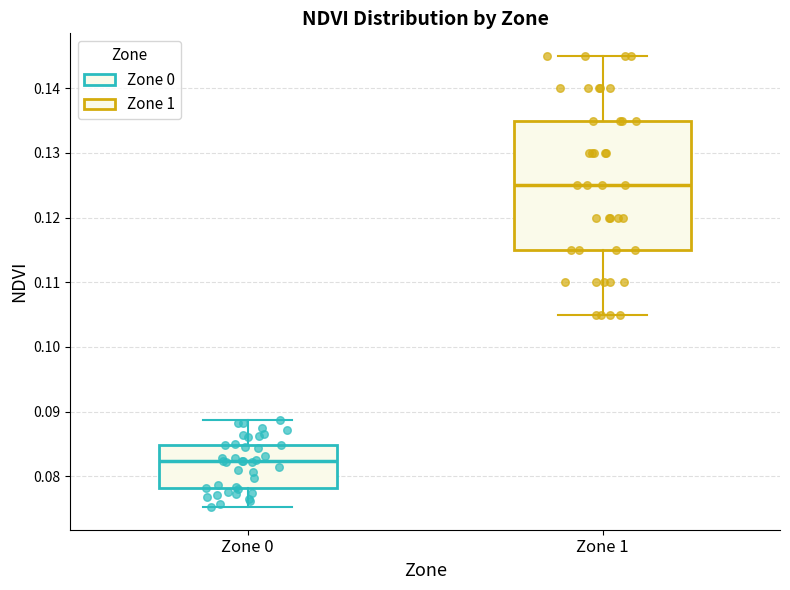

Reading left to right, transcribe this box plot: for each box, give where its median line is, the range the box spans, and where its two whiskers end, as read against the y-axis. The values are not printed on the chart, so give them approximately, as read against the axis.

Zone 0: median 0.082, box 0.078 to 0.085, whiskers 0.075 to 0.089
Zone 1: median 0.125, box 0.115 to 0.135, whiskers 0.105 to 0.145